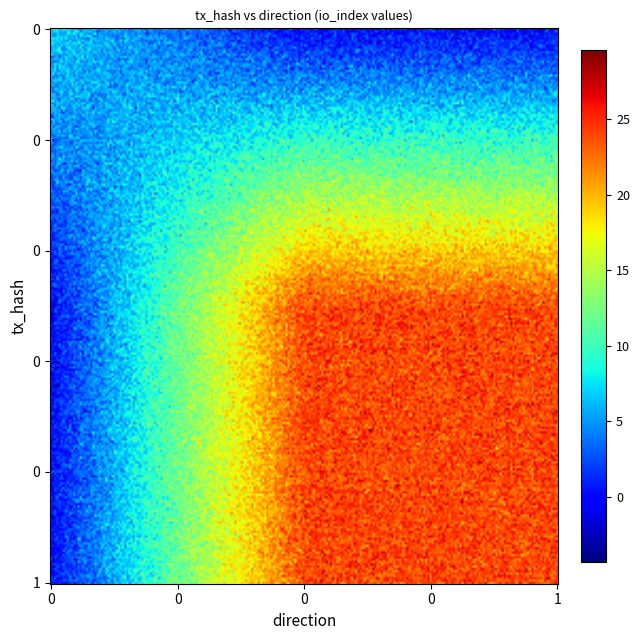

Which has a higher value, direction or io_index?

io_index